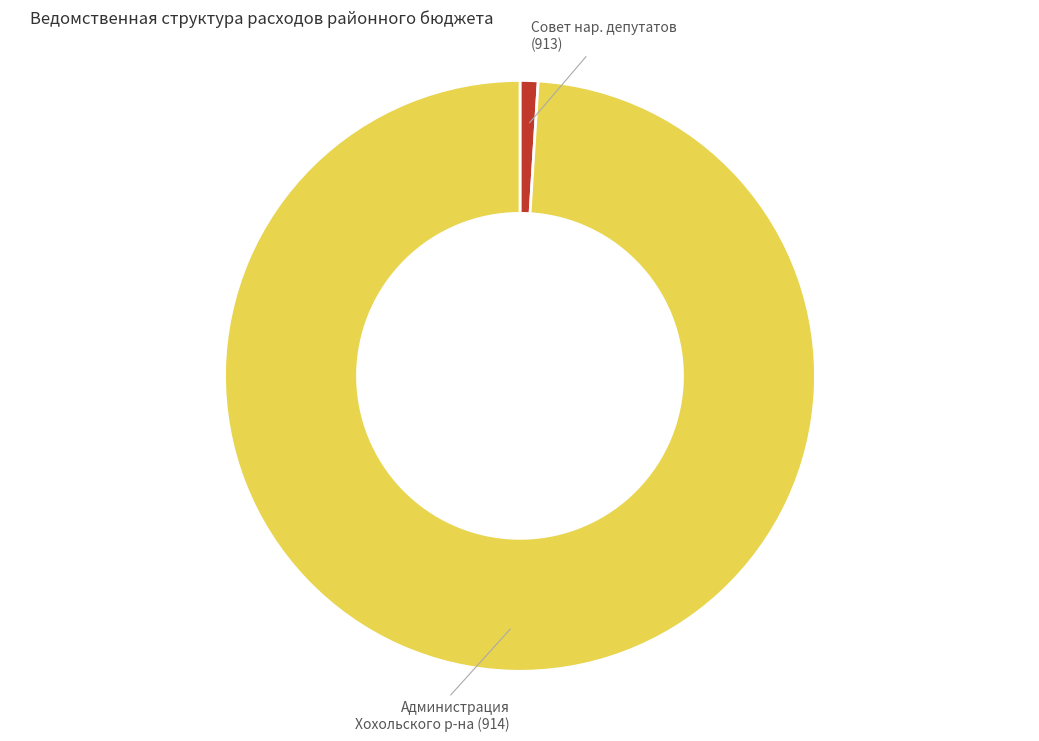

Is there any slice that represents more than half of the pie?

Yes